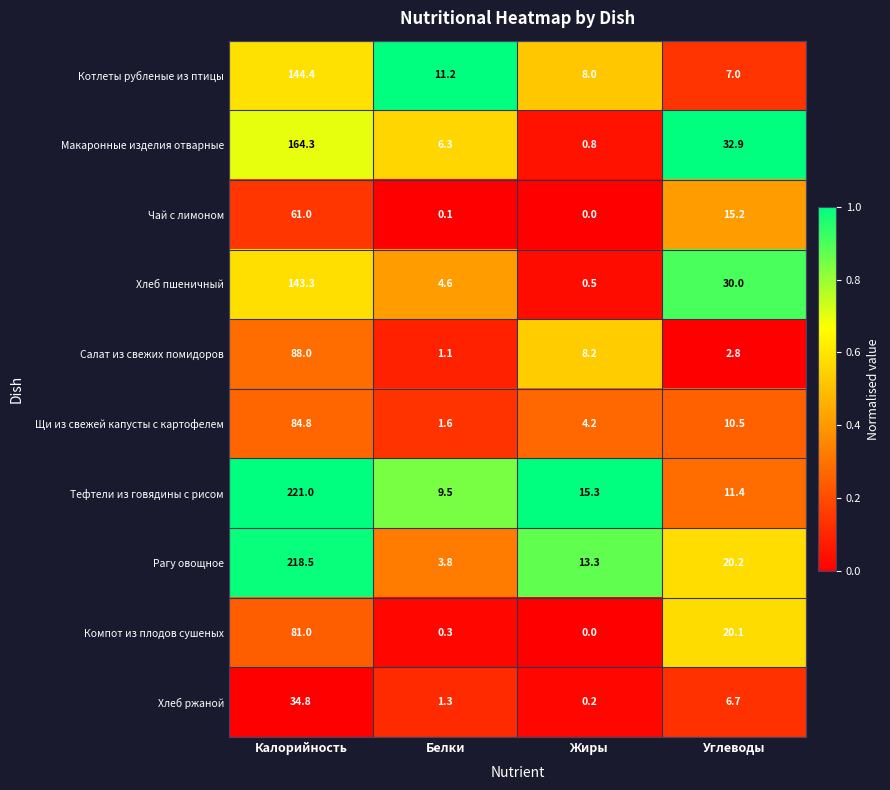

Between Калорийность and Белки, which series saw the biggest shift?

Рагу овощное